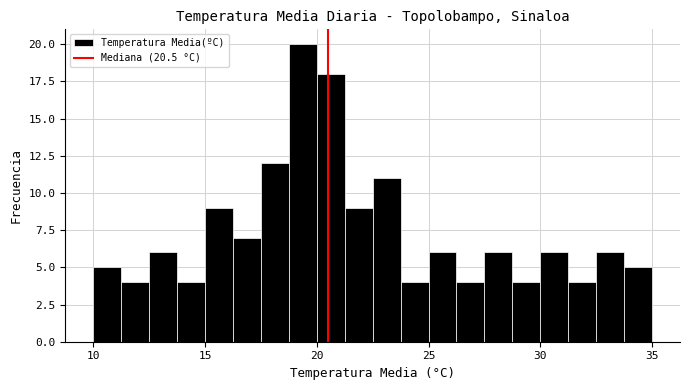

Around what value on the x-axis is the tallest bar? Give the approximate position of its centre, as read against the axis.

19.5